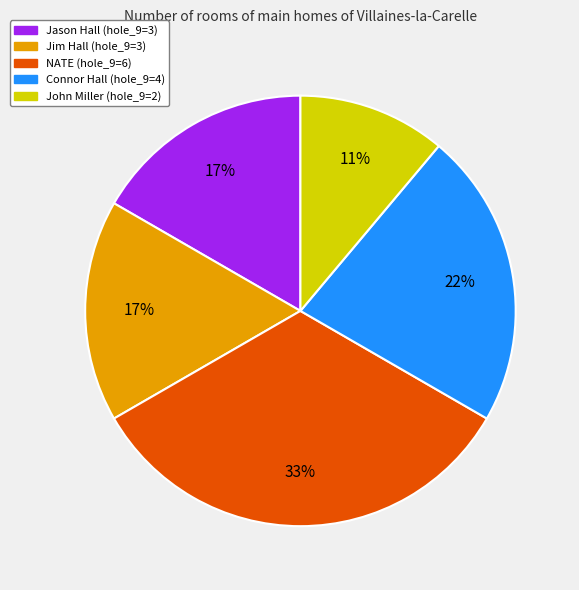

Combined, do Connor Hall and Jason Hall account for over 50%?

No